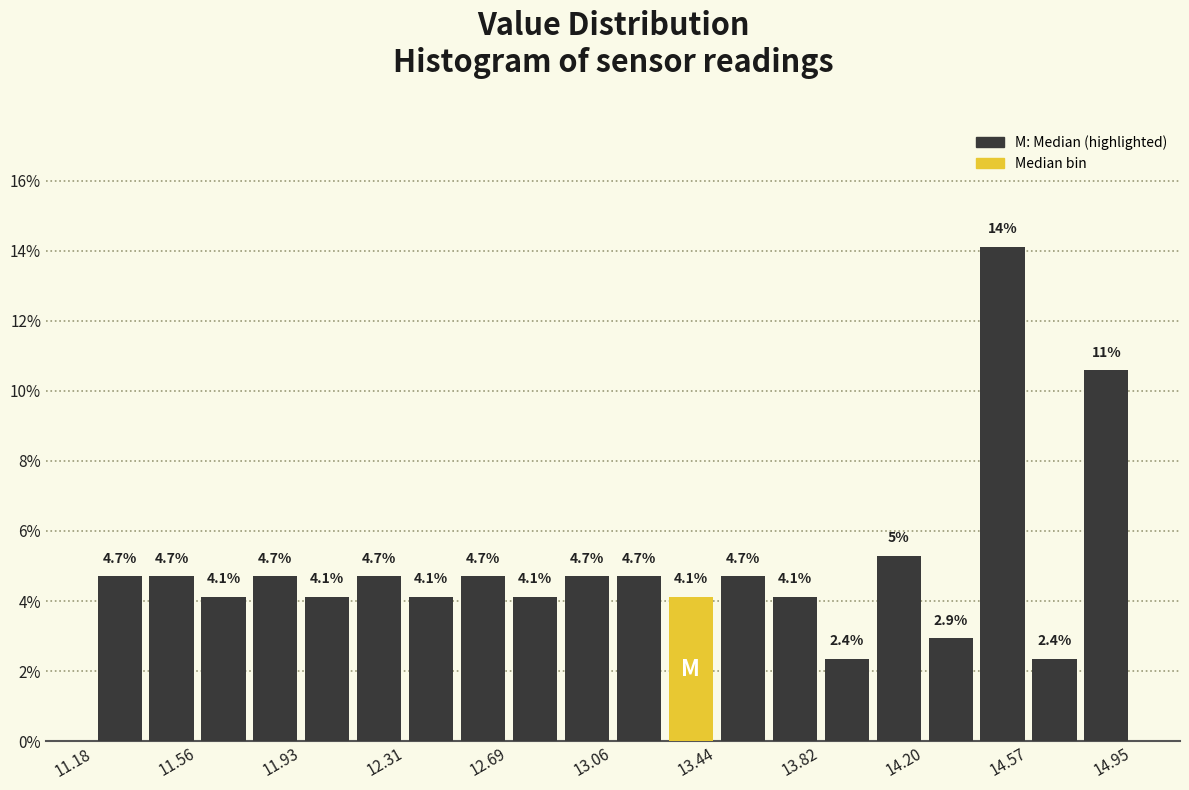

Read against the x-axis, roughly where is the centre of the tallest bar?

14.50